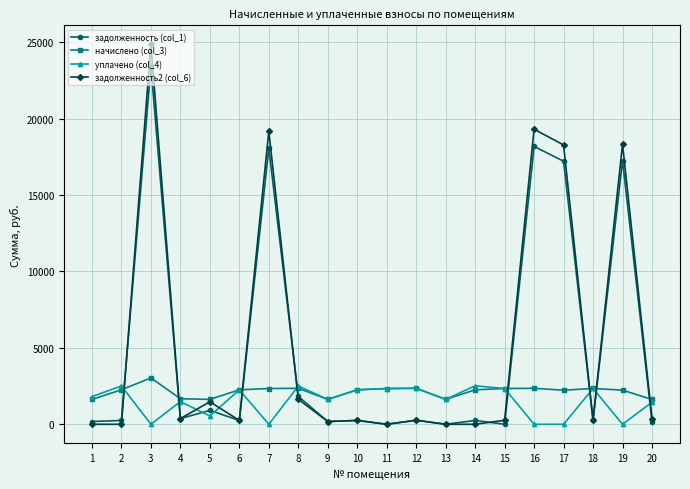

In задолженность (col_1), how many points are lower than both neighbors (excluding endpoints)?

7